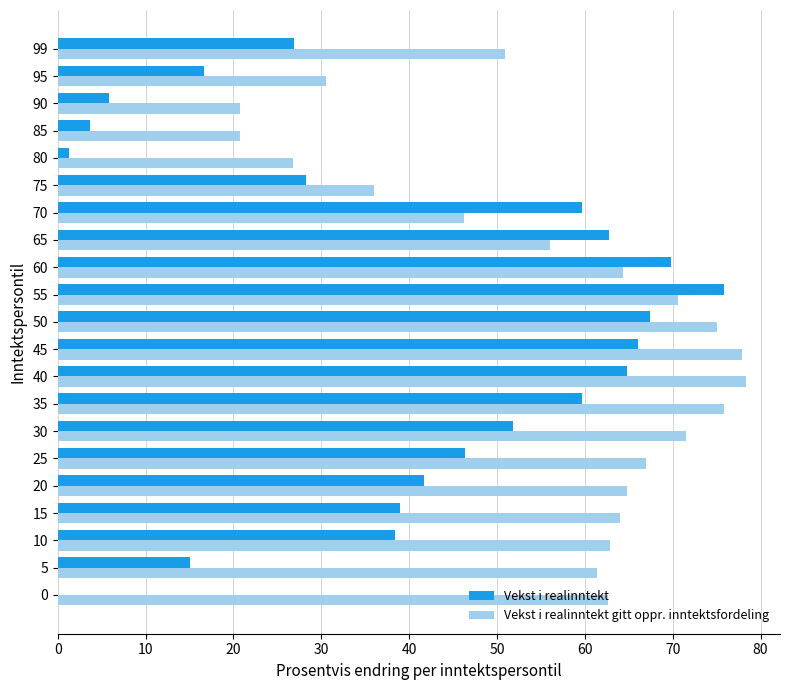

What is the maximum value for Vekst i realinntekt gitt oppr. inntektsfordeling?

78.3